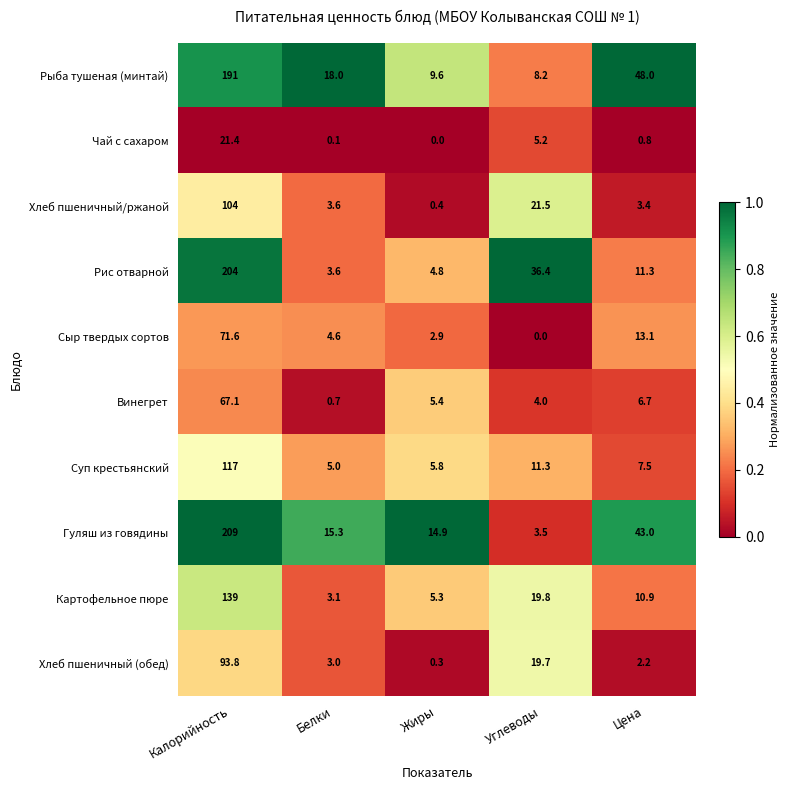

At which category is the sum across all series the highest?

Калорийность